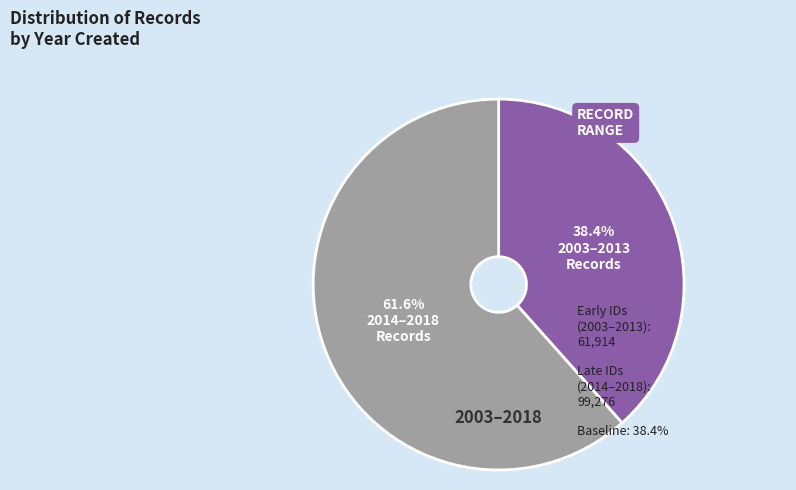

Is there any slice that represents more than half of the pie?

Yes